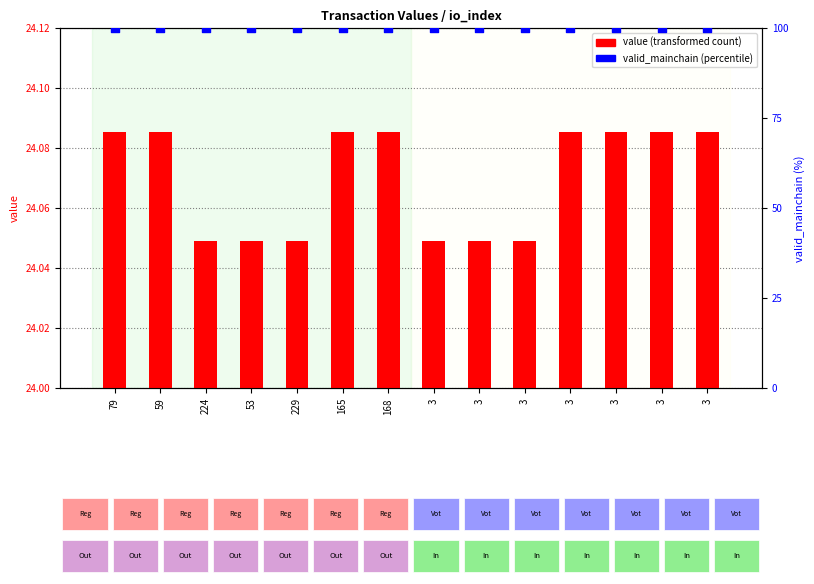

Which series has the widest spread of Y values?

value